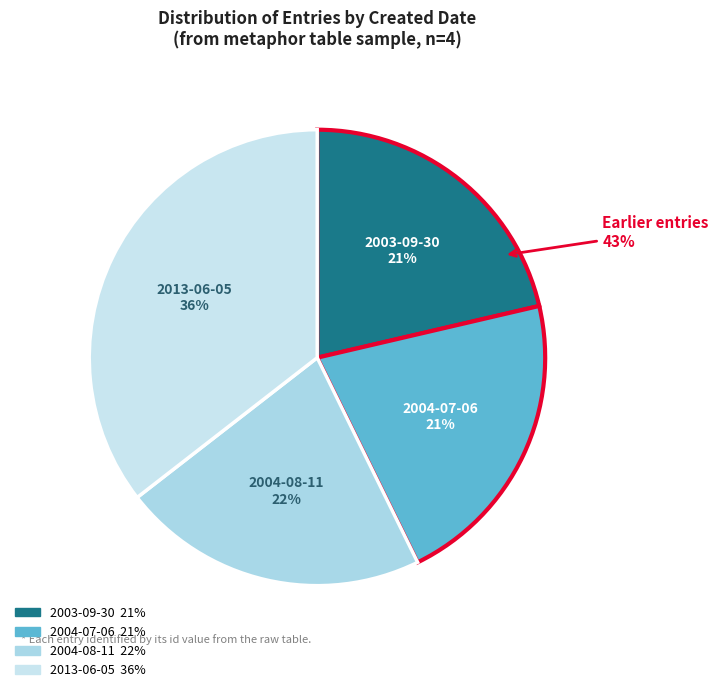

To the nearest percent, what portion does 2004-08-11 represent?

22%